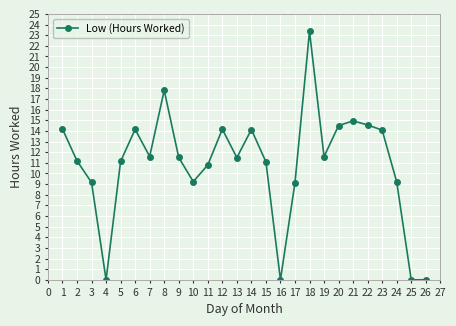

What value does the data have at 3?

9.2